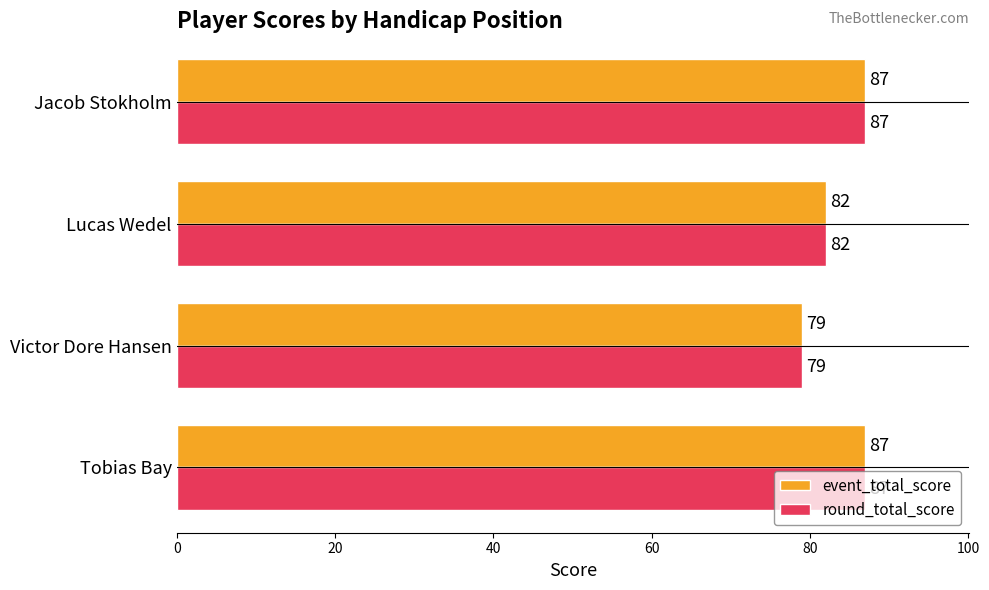

What is the total value across all series at Tobias Bay?

174